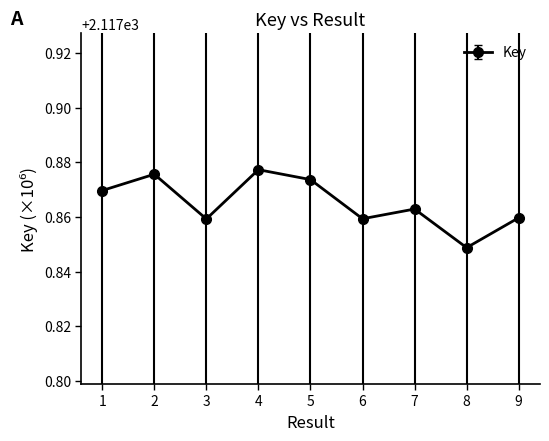

Does the chart display data point markers on the line(s)?

Yes